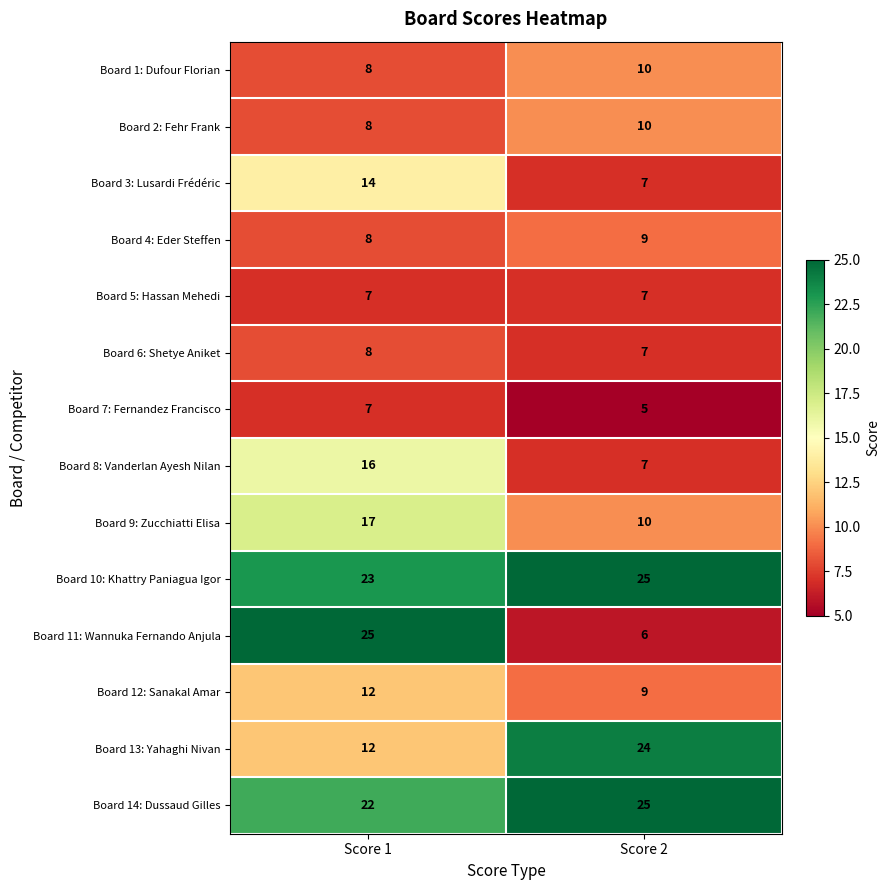

How many data points does each series have?

2